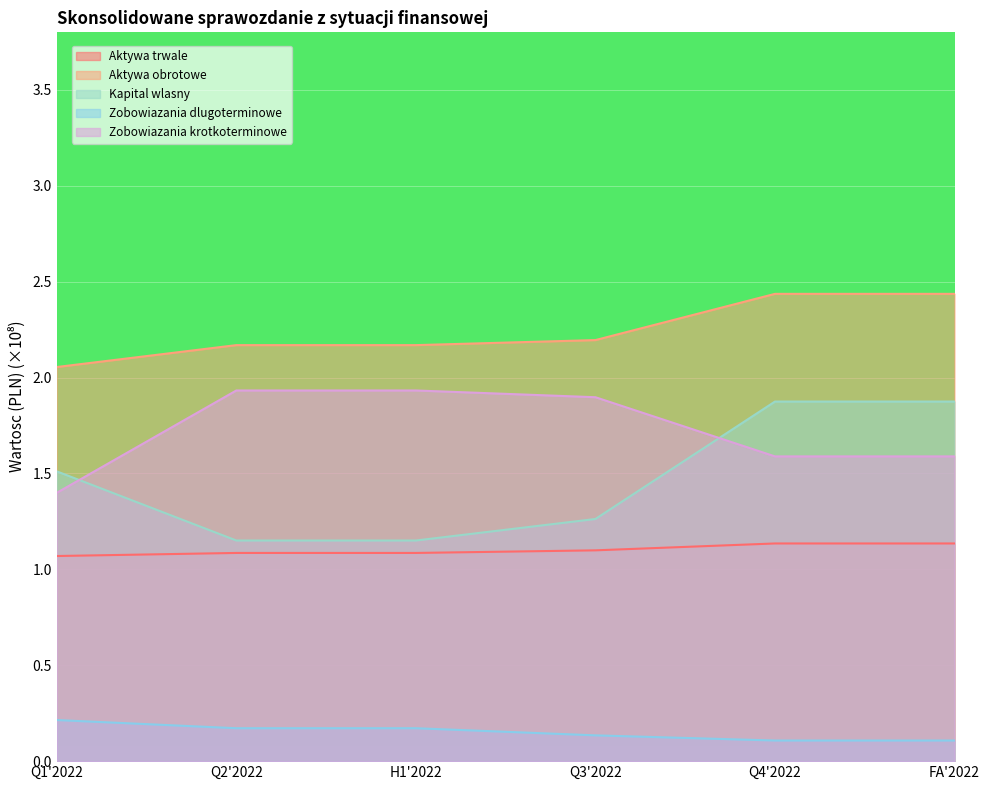

What is the value of the Zobowiazania krotkoterminowe point at the 1st from the left?

1.4